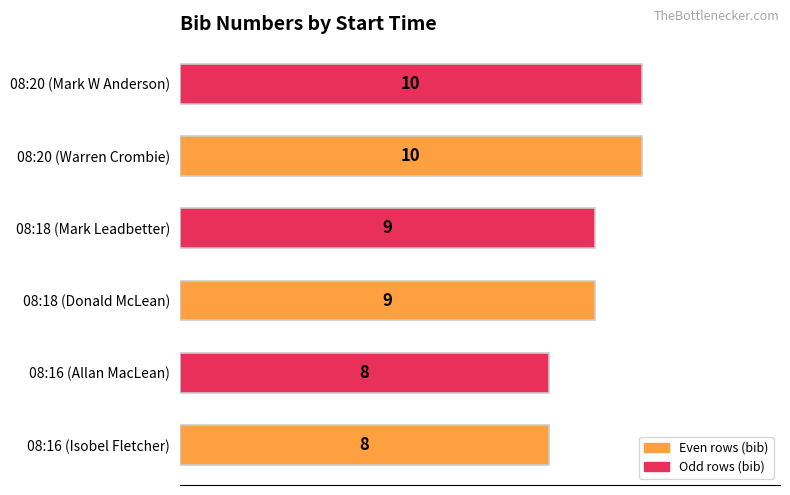

What is the change in value from 08:16 (Isobel Fletcher) to 08:18 (Donald McLean)?

+1